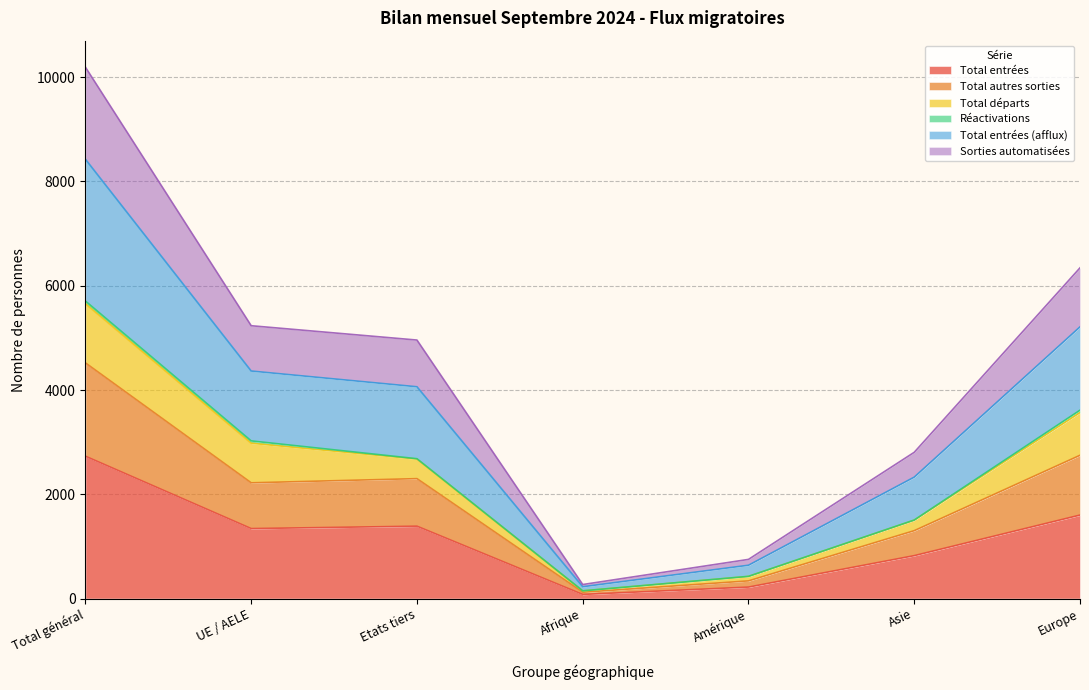

The Total entrées (afflux) series shows 908 at Asie. True or false?

False